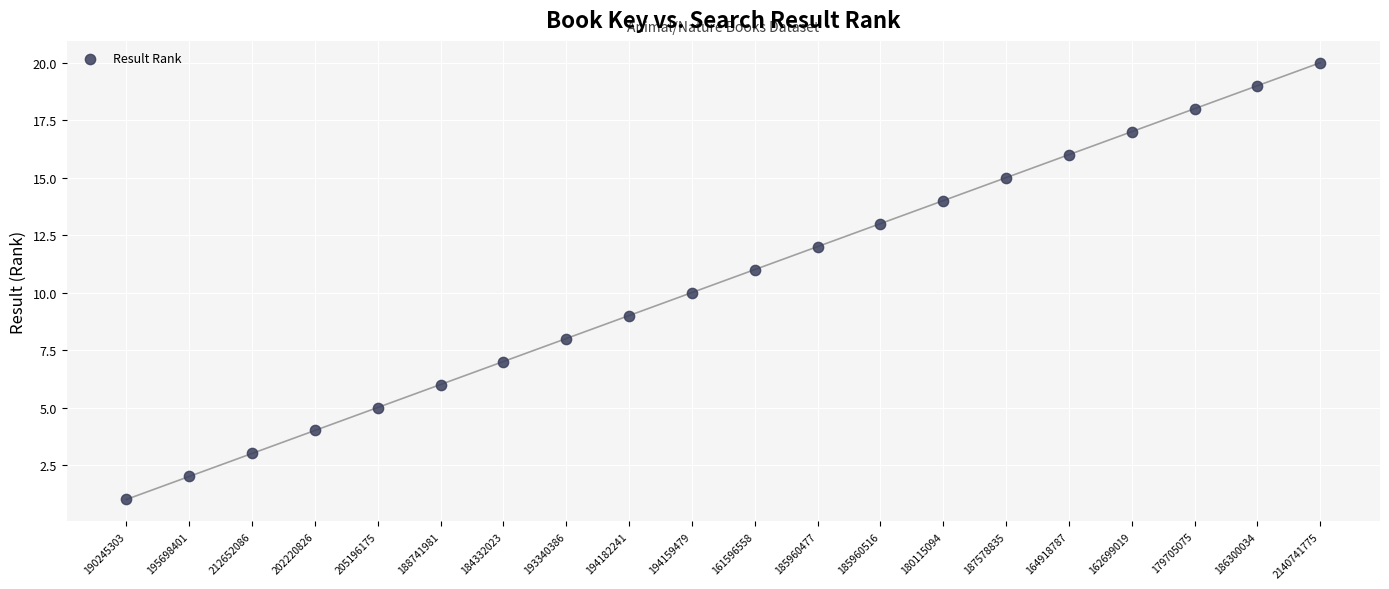

What is the range of Y values (max minus min)?

19